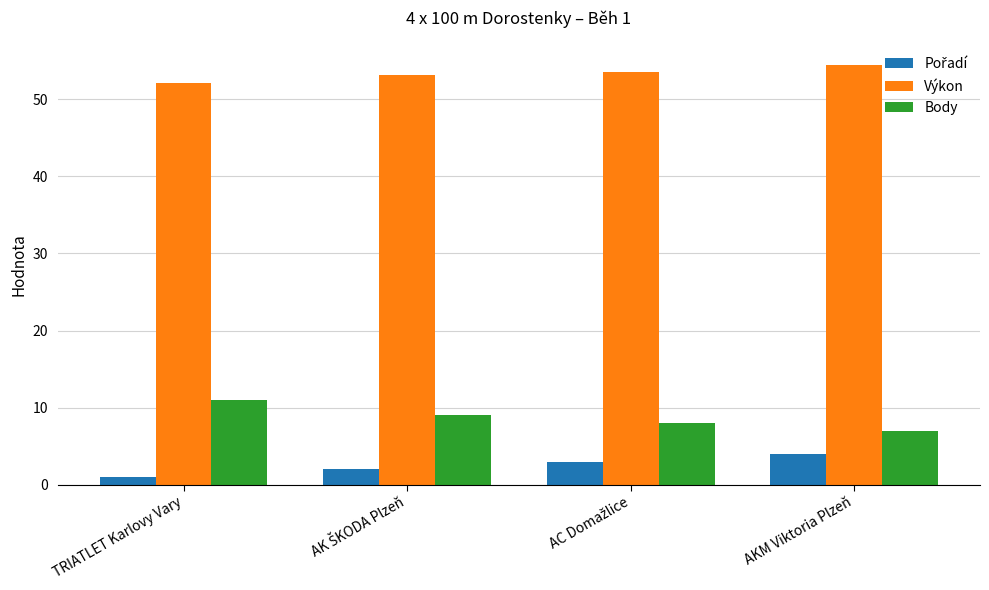

Count the number of data series in this chart.

3